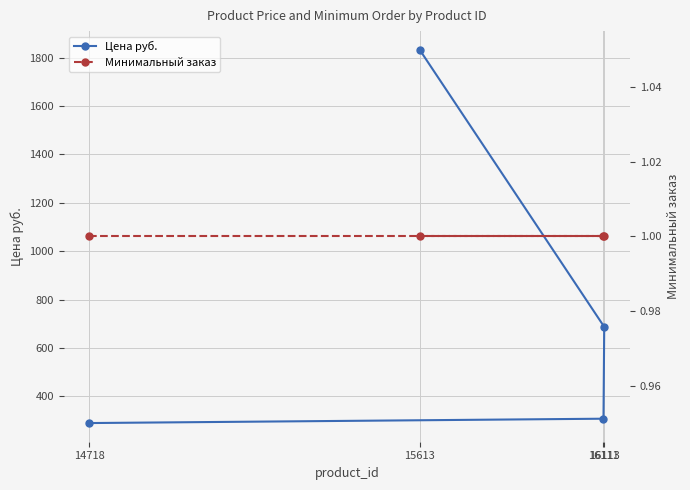

The value of Цена руб. at 15613 is 1140. True or false?

False